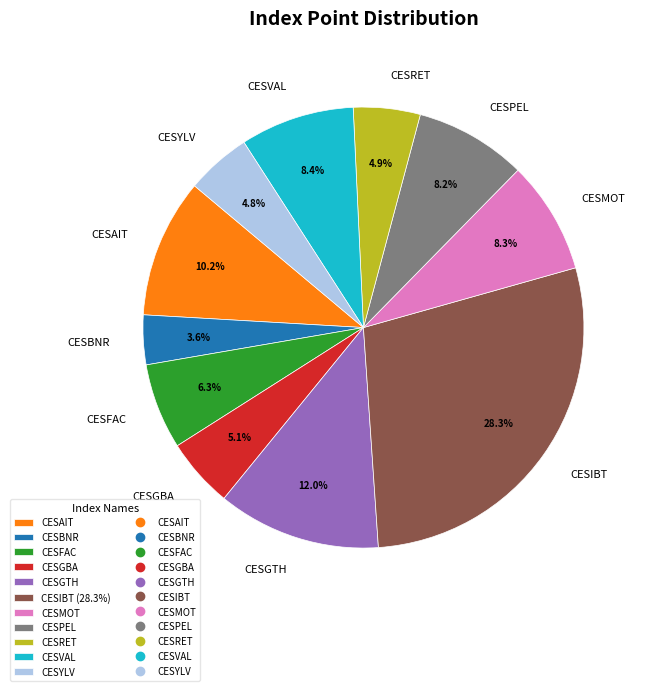

Is there a majority slice in this chart?

No